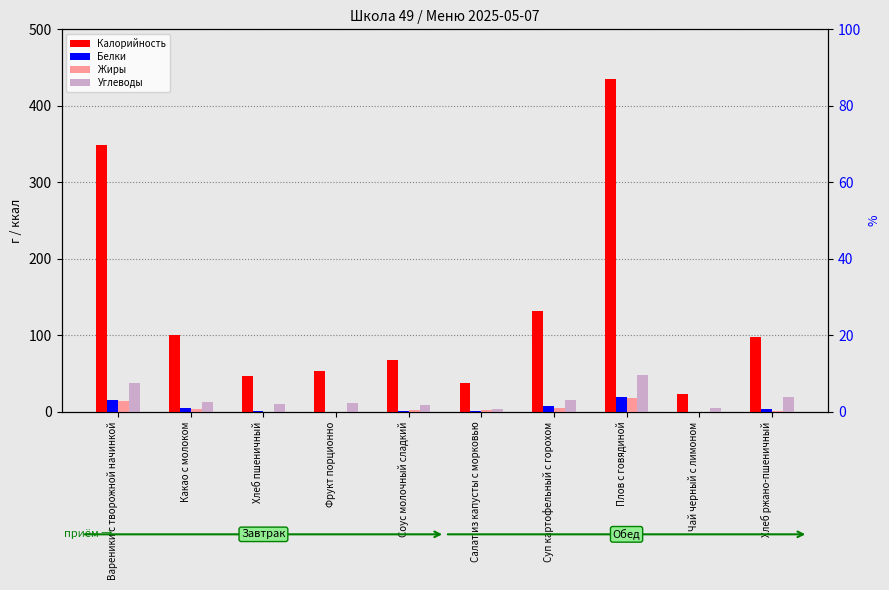

What is the minimum value for Белки?

0.4